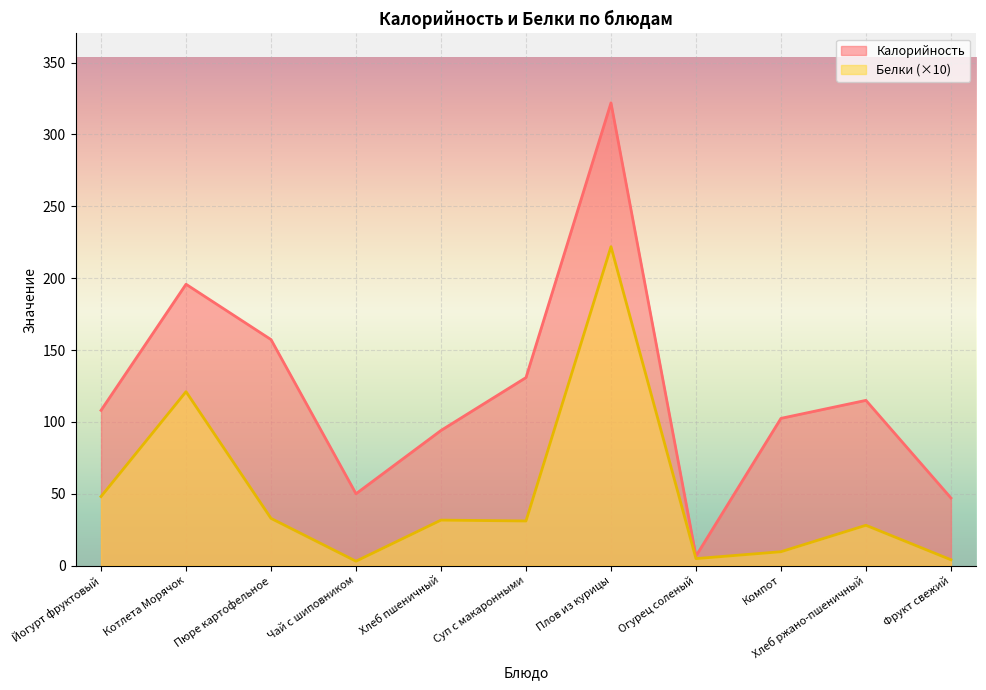

Read the Белки value at Компот.

9.6